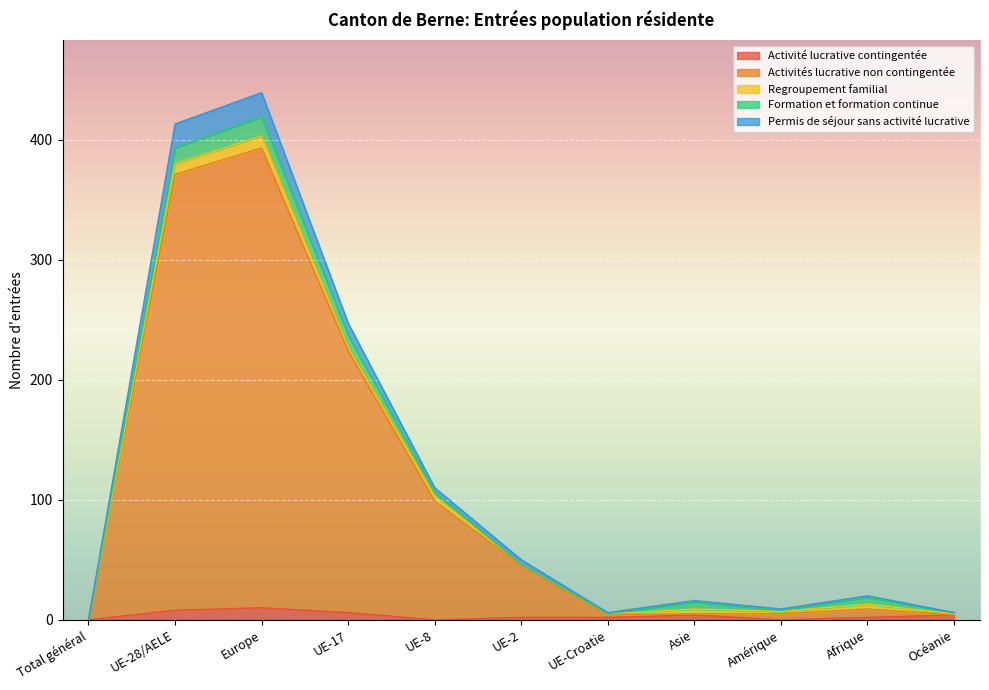

How many data points in Permis de séjour sans activité lucrative are above 20?

5